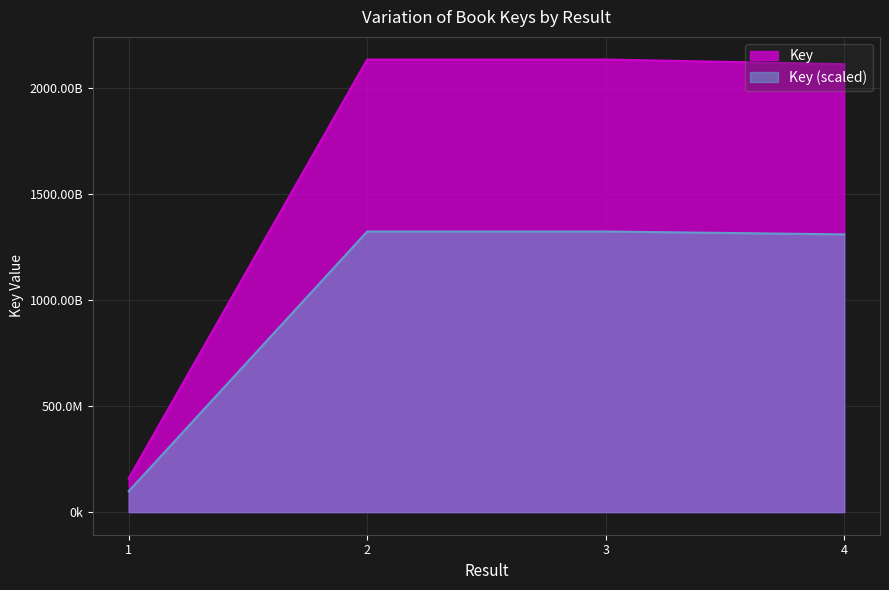

The value at 1 is 140964951.5. True or false?

False